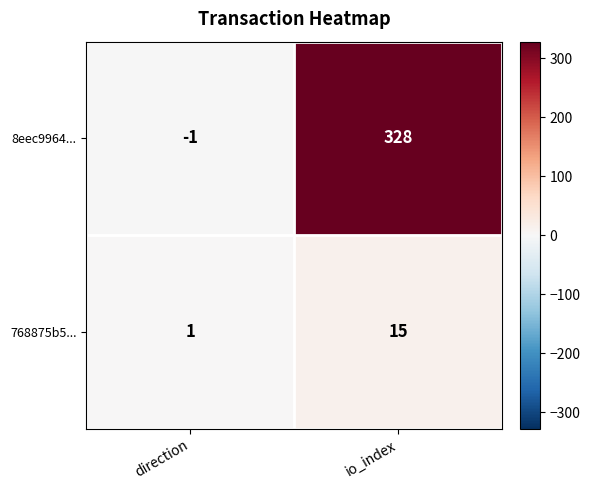

What is the maximum value for 768875b5...?

15